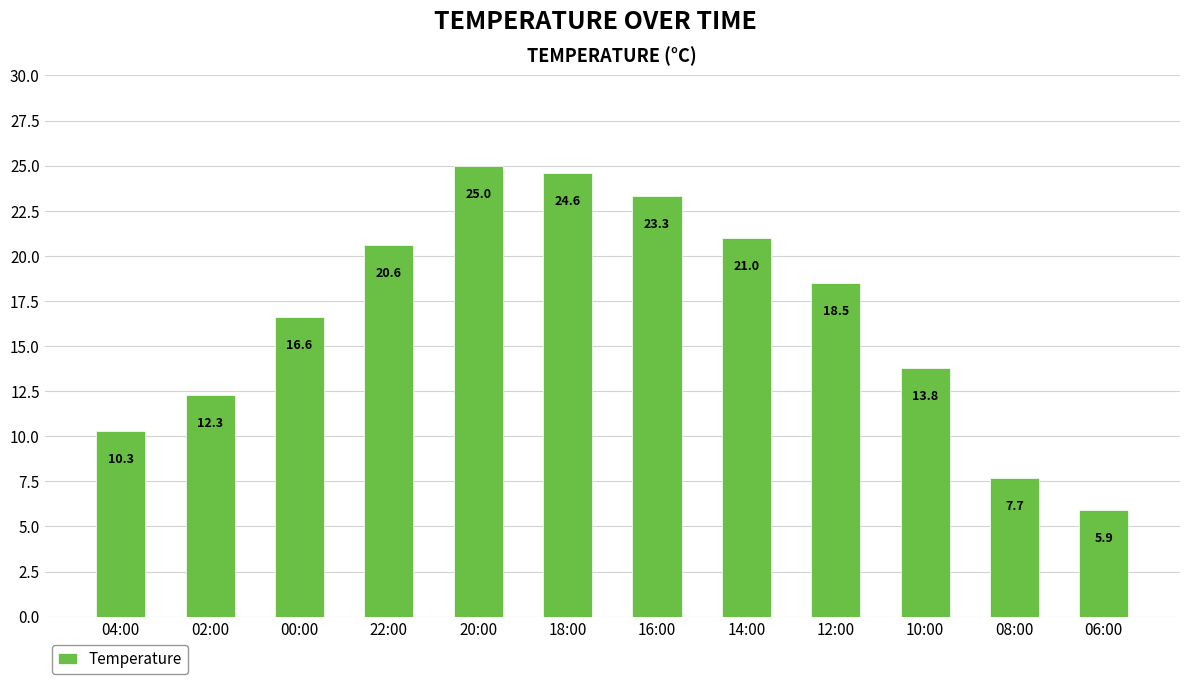

Rank the categories by value from lowest to highest.

06:00, 08:00, 04:00, 02:00, 10:00, 00:00, 12:00, 22:00, 14:00, 16:00, 18:00, 20:00